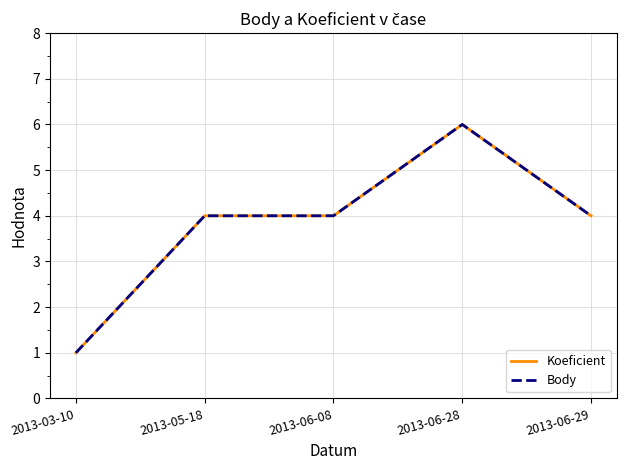

Is this an area chart (filled region under the line)?

No